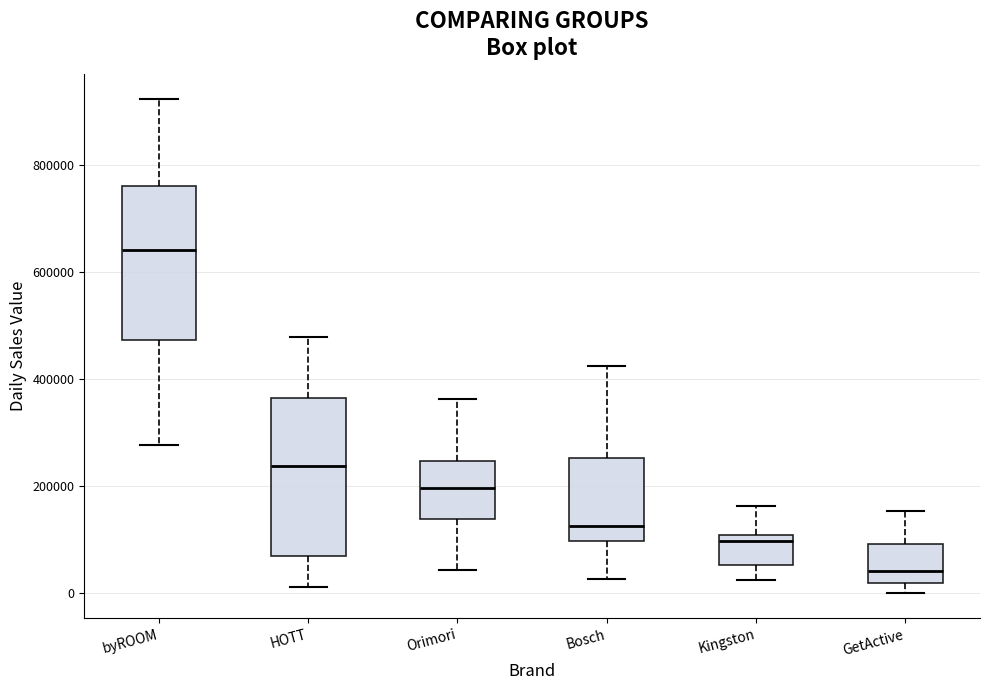

Reading left to right, read every box against the y-axis: the position of its median line, the range the box covers, and the ends of its whiskers. The values are not printed on the chart, so give them approximately, as read against the axis.

byROOM: median 640000, box 480000 to 760000, whiskers 280000 to 920000
HOTT: median 240000, box 60000 to 360000, whiskers 20000 to 480000
Orimori: median 200000, box 140000 to 240000, whiskers 40000 to 360000
Bosch: median 120000, box 100000 to 260000, whiskers 20000 to 420000
Kingston: median 100000 (just below the box's upper edge), box 60000 to 100000, whiskers 20000 to 160000
GetActive: median 40000, box 20000 to 100000, whiskers 0 to 160000